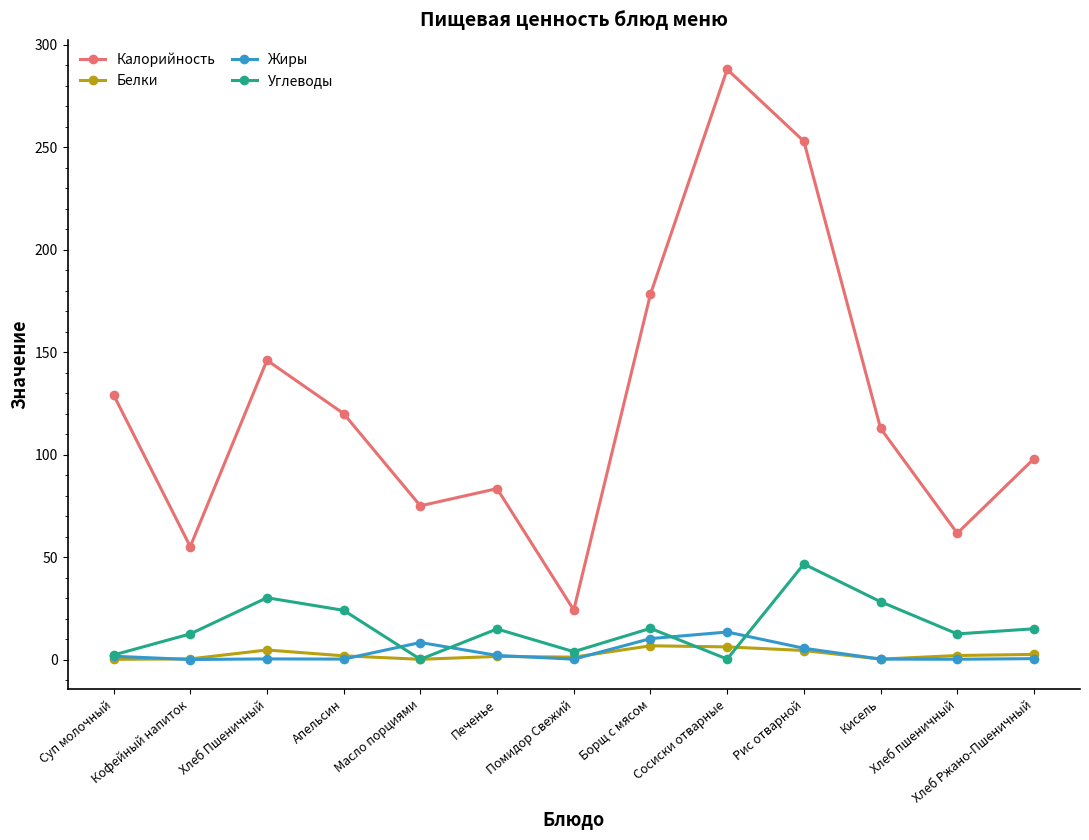

What is the label of the 9th point from the right?

Масло порциями